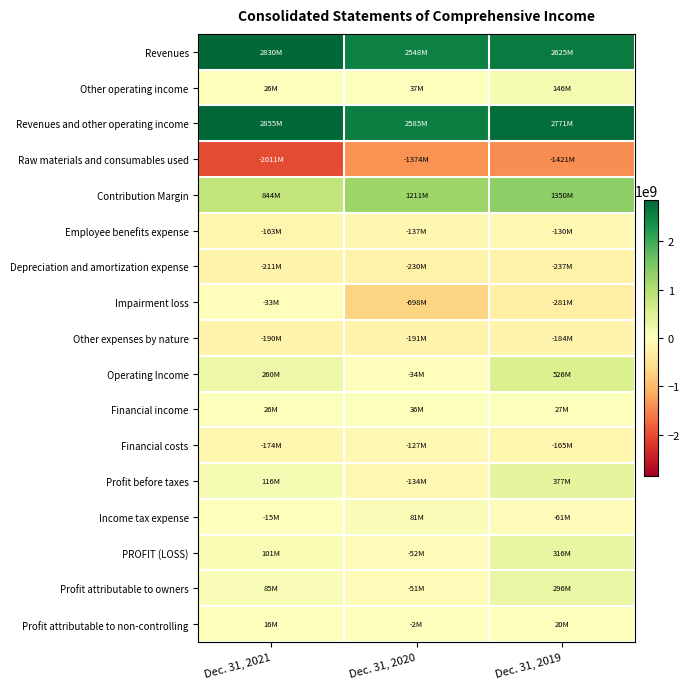

At how many categories does at least one series exceed 66328195?

3